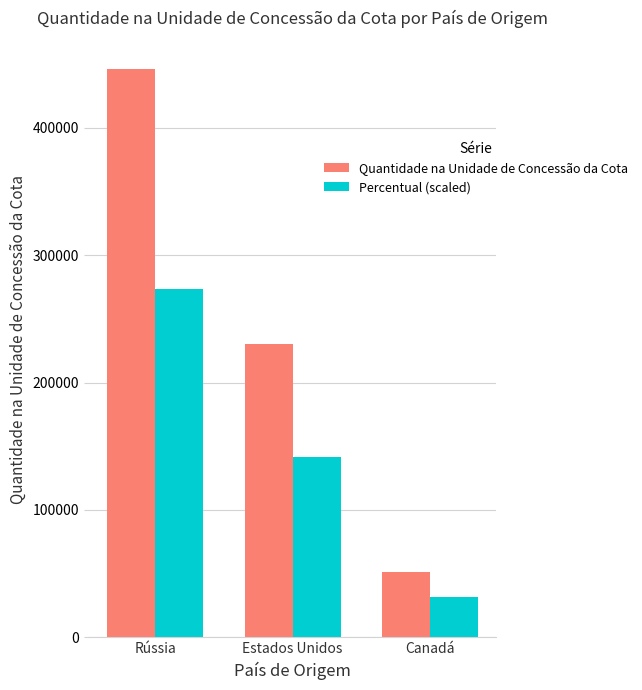

What is the spread (max minus min) of values at Estados Unidos?

89163.0